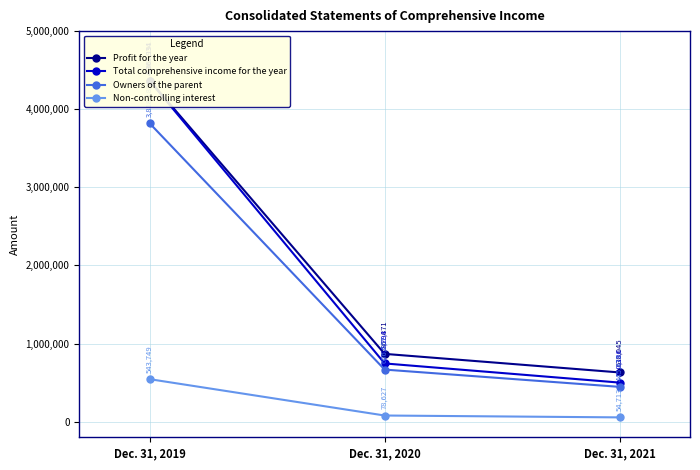

Read the Total comprehensive income for the year value at Dec. 31, 2019, to the nearest 50.

4361950